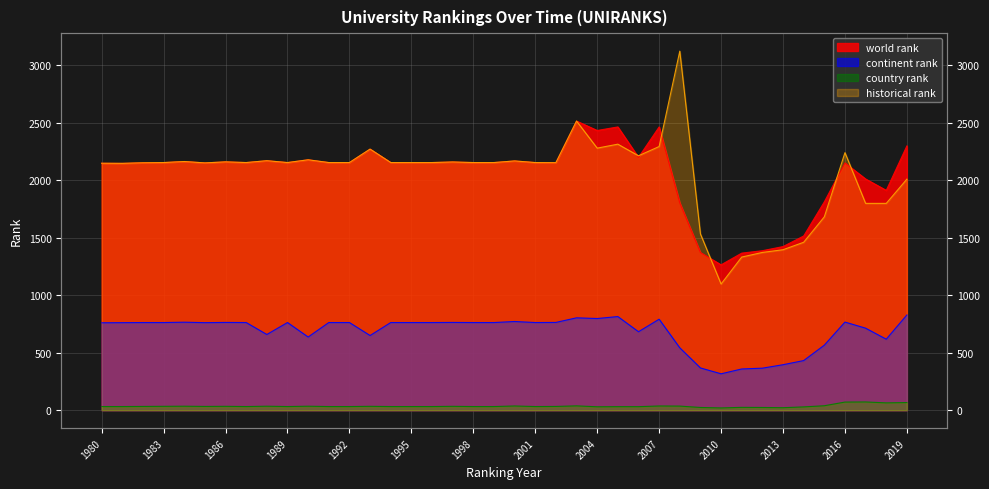

True or false: world rank and country rank intersect in this chart.

False